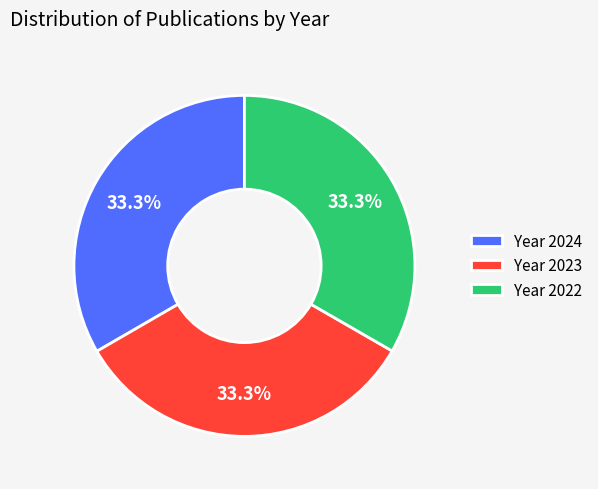

Combined, do Year 2022 and Year 2024 account for over 50%?

Yes